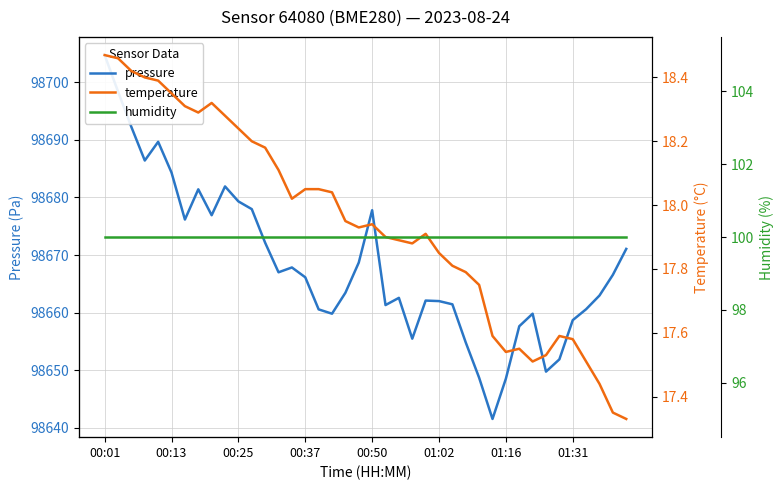

True or false: pressure and temperature cross at least once.

False